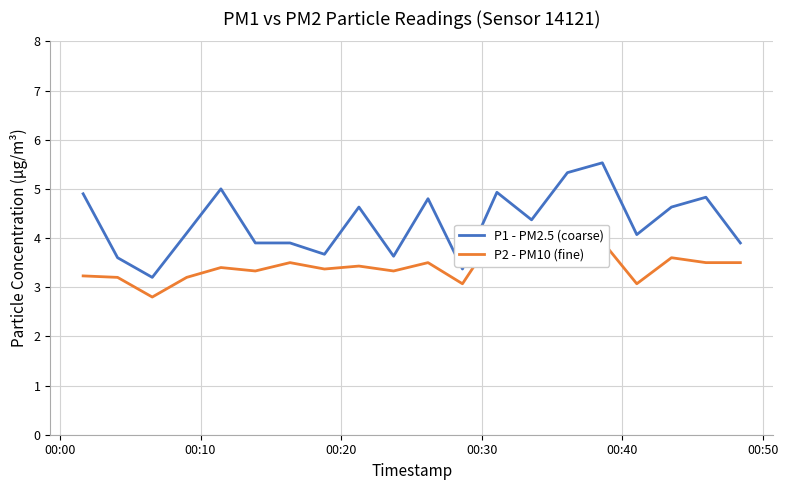

What is the difference between the maximum and minimum values in the P2 - PM10 (fine) series?

1.3